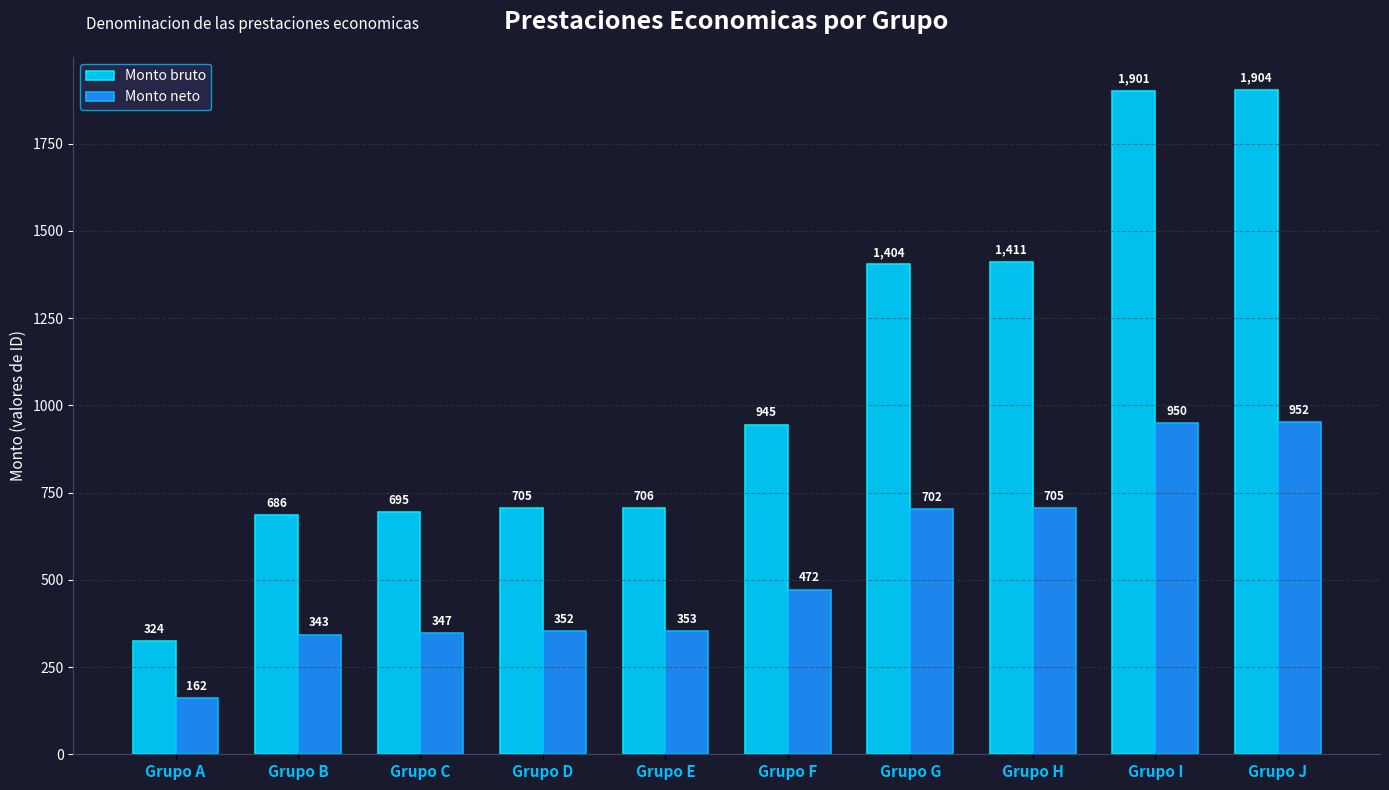

What is the difference between the highest and lowest values at Grupo D?

353